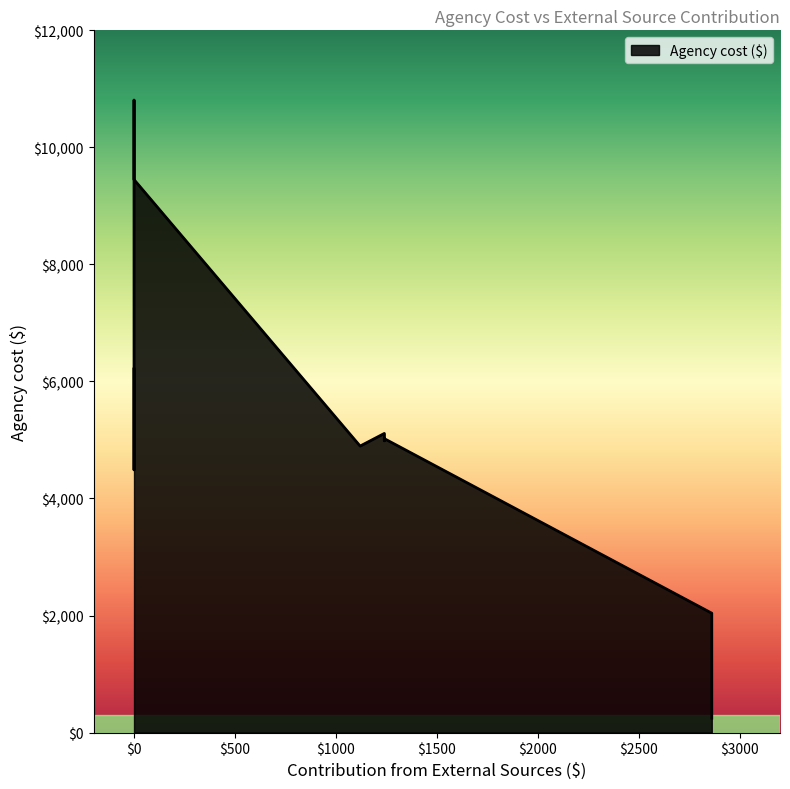

How many categories are shown in the chart?

12